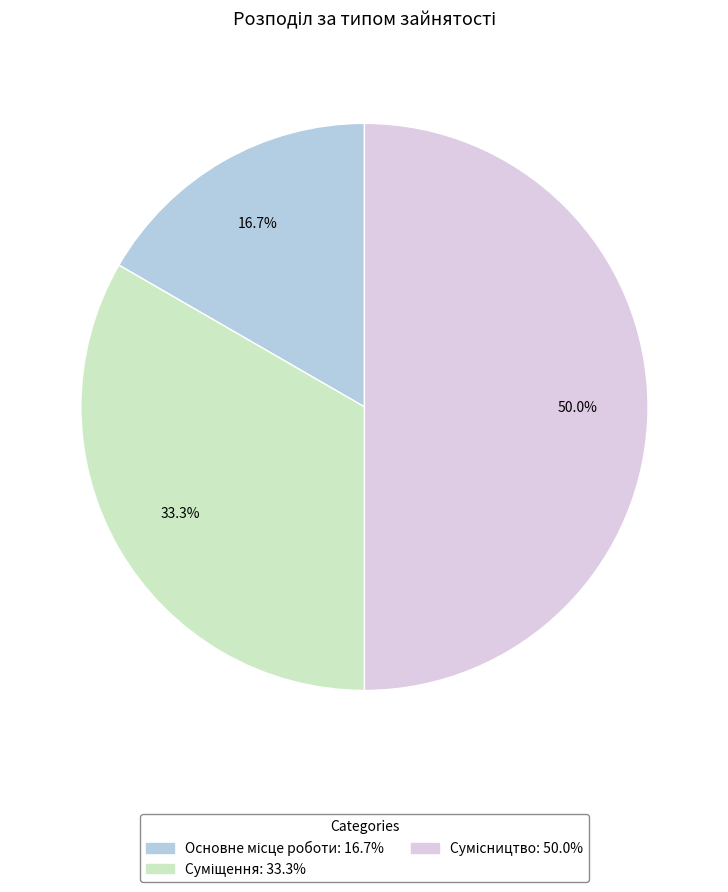

To the nearest percent, what is the difference between the largest and smallest slice percentages?

33%